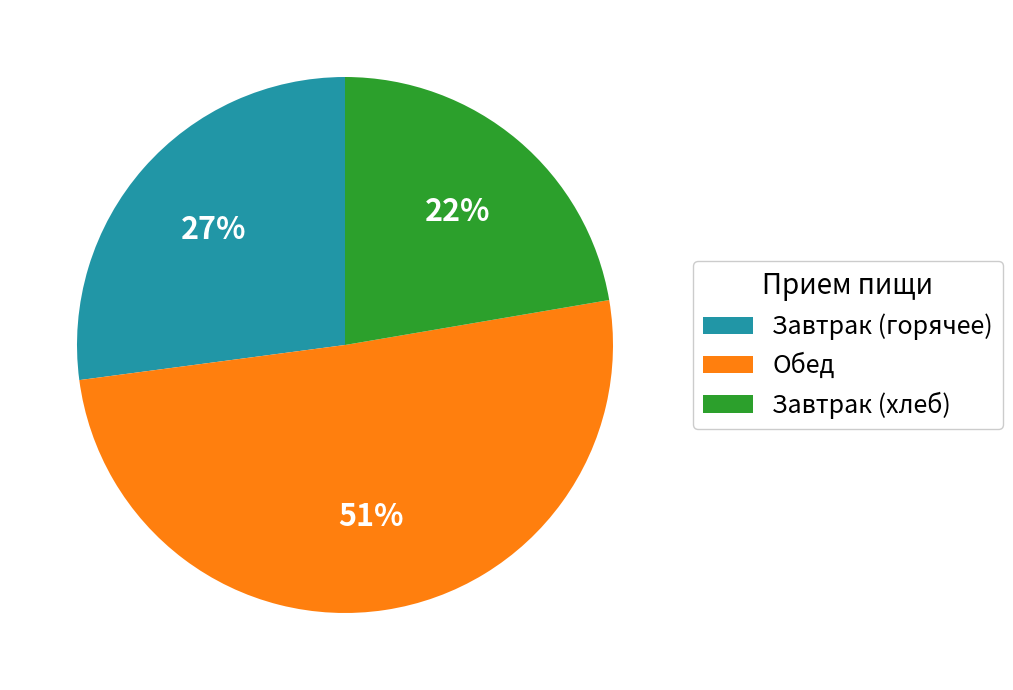

To the nearest percent, what is the average slice percentage?

33%